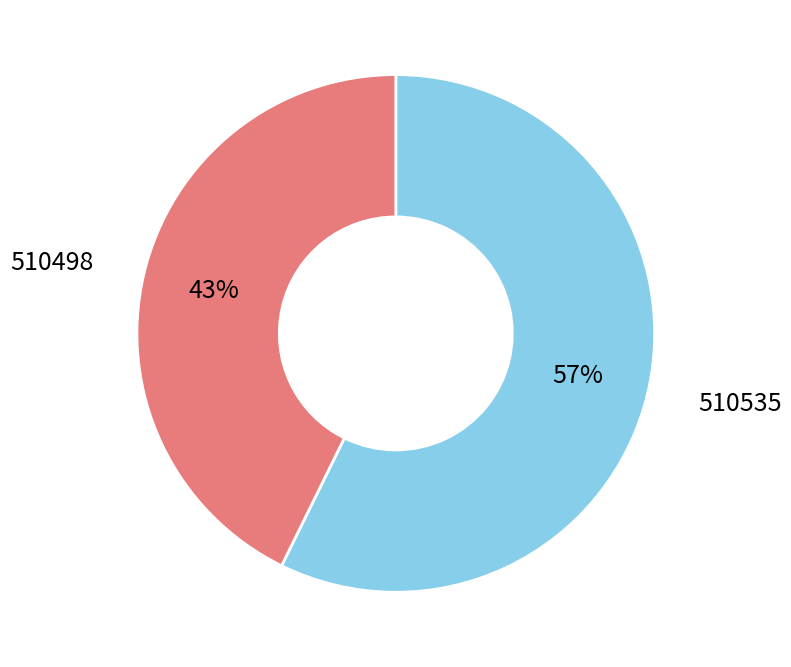

Does any single category account for the majority?

Yes